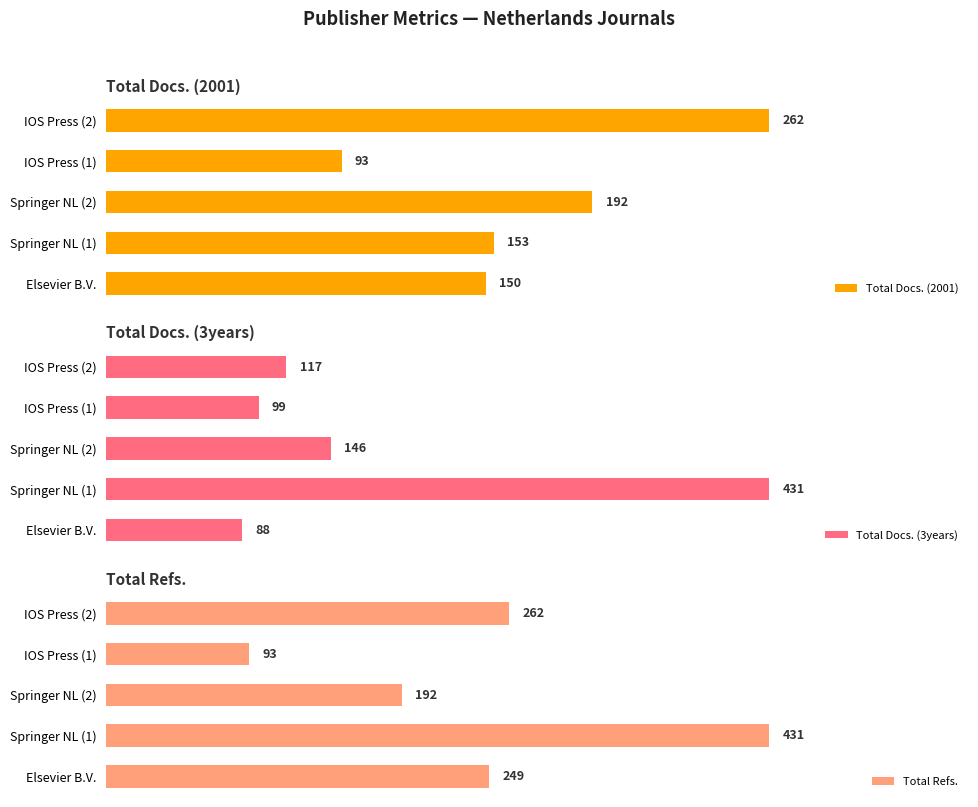

Is the value of Total Refs. at 2 greater than the value of Total Docs. (2001) at 1?

Yes